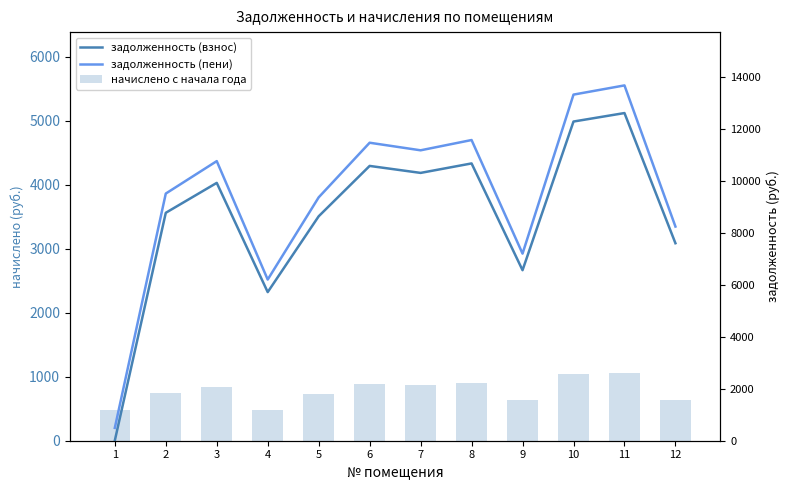

Is the value of задолженность (пени) at 8 greater than the value of начислено с начала года at 10?

Yes